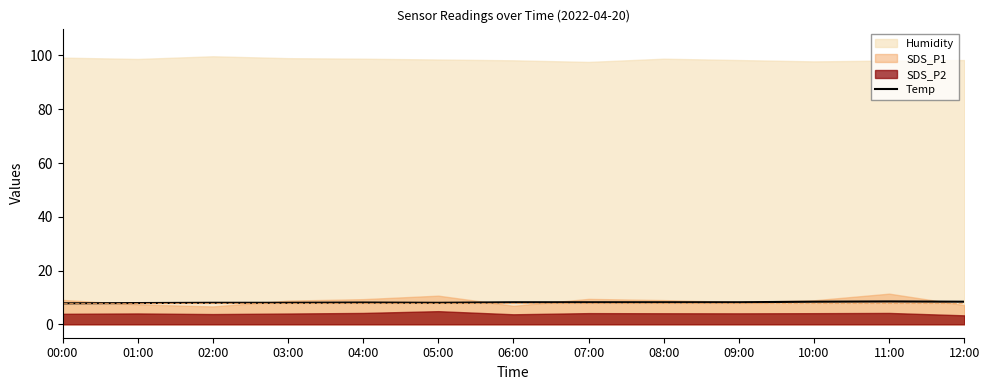

The Temp series shows 8.0 at 03:00. True or false?

True